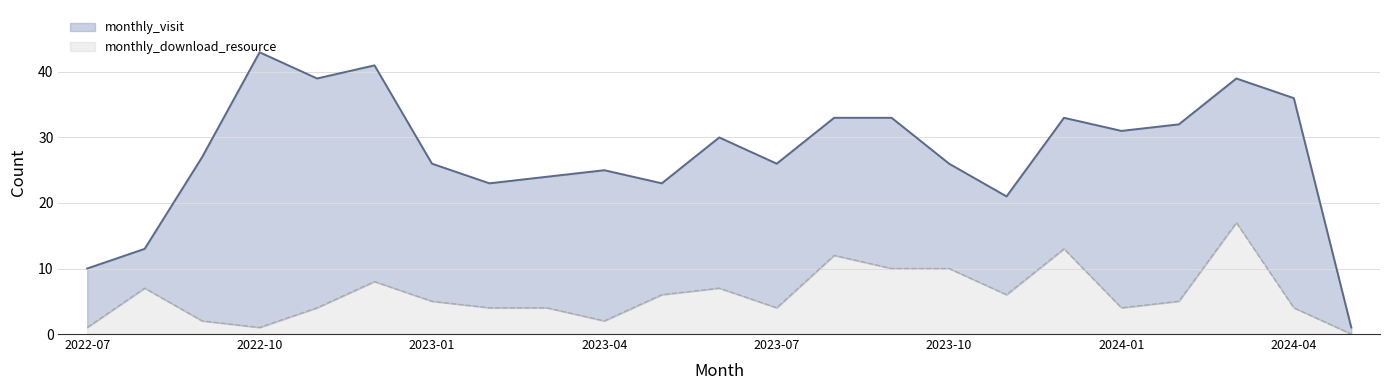

What value does the monthly_download_resource series have at 2023-03, to the nearest 5?

5